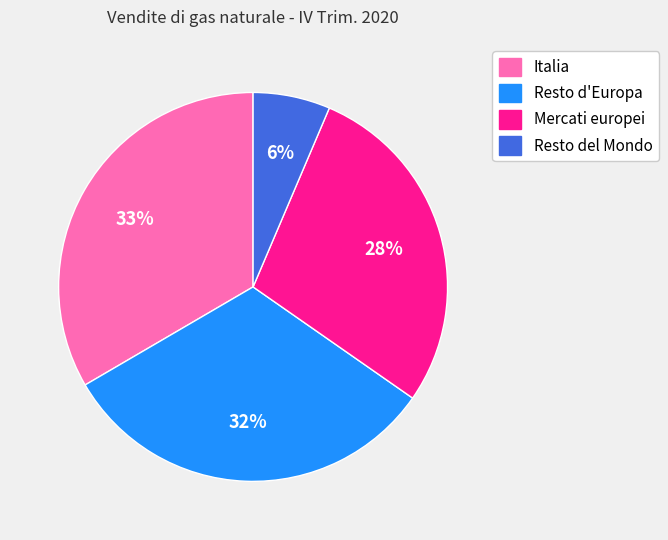

Is the sum of Mercati europei and Italia greater than half?

Yes